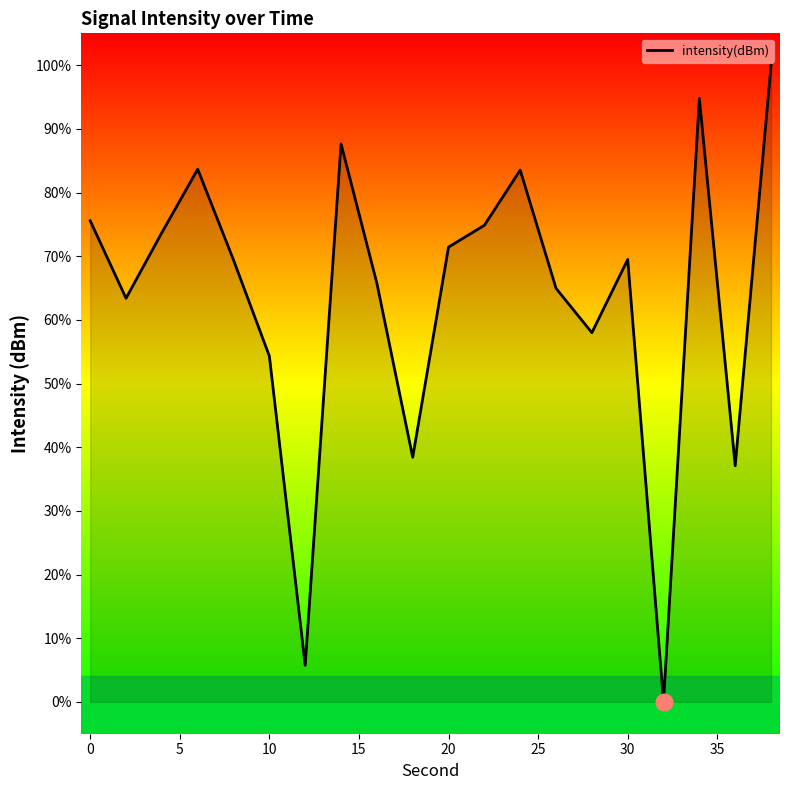

How many series are shown in this chart?

1